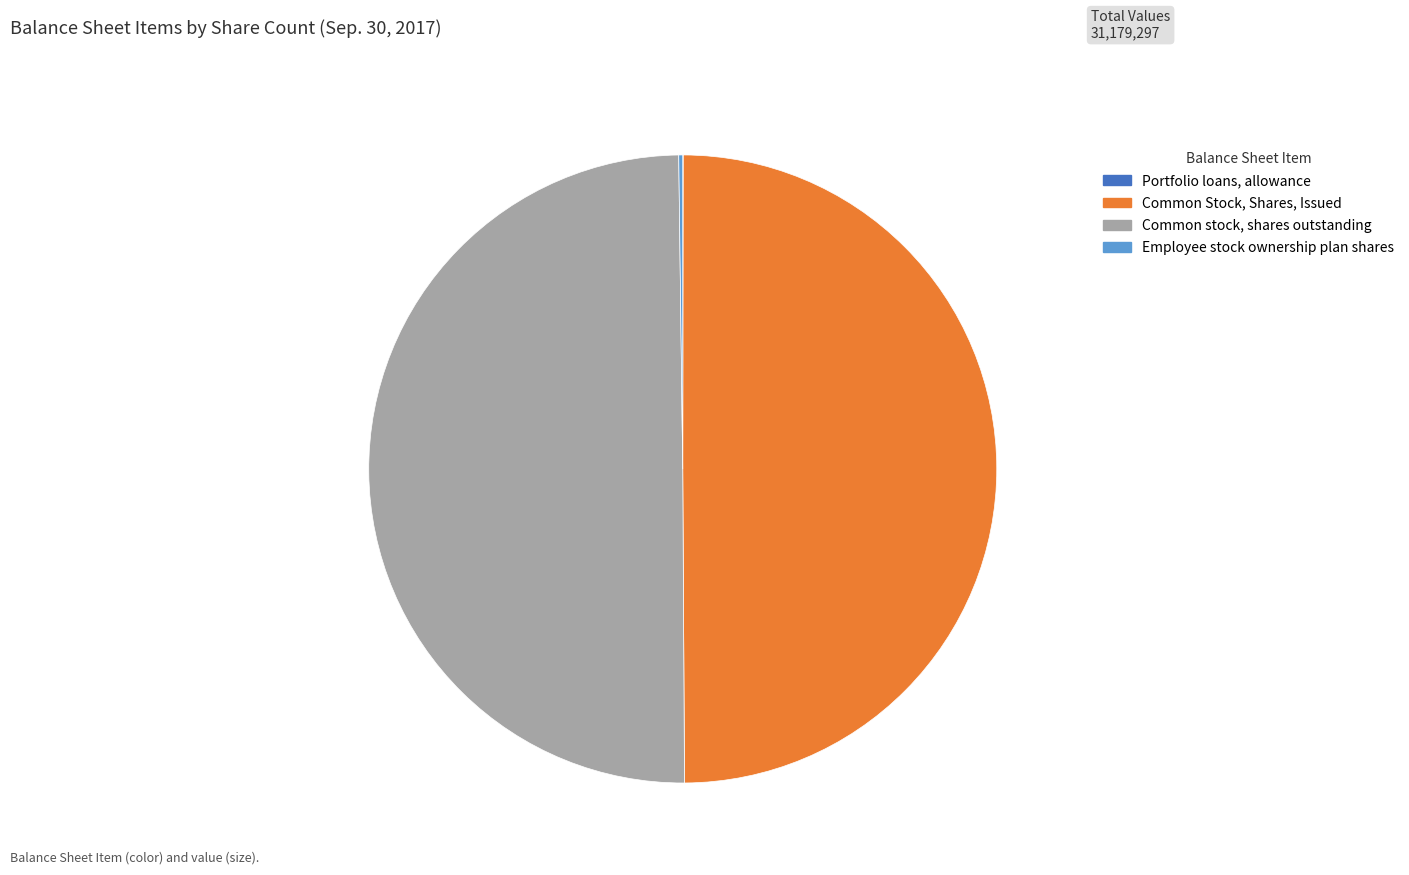

The Common stock, shares outstanding slice represents 45% of the pie. True or false?

False